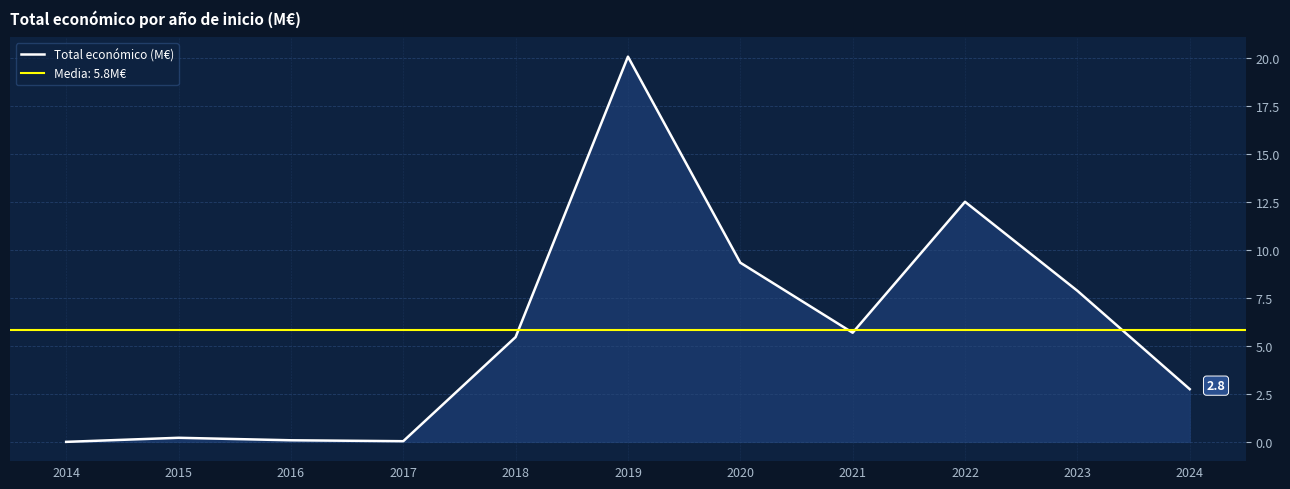

Where is the first local maximum?

2015